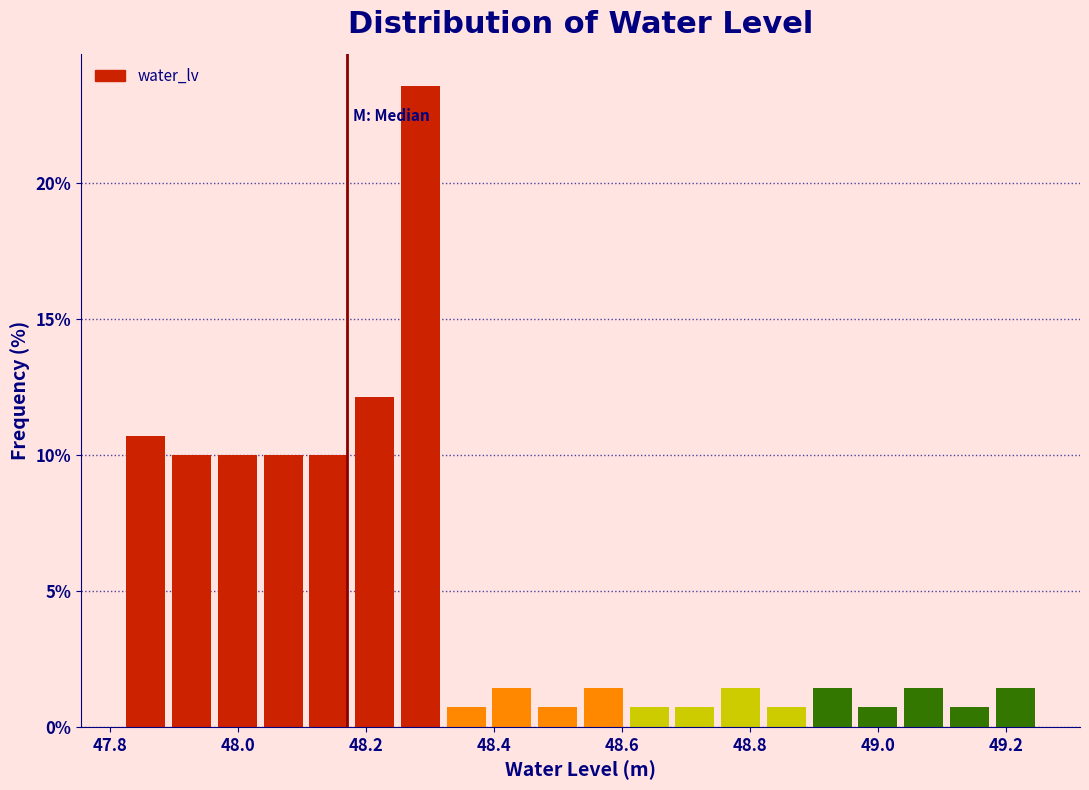

Around what value on the x-axis is the tallest bar? Give the approximate position of its centre, as read against the axis.

48.28